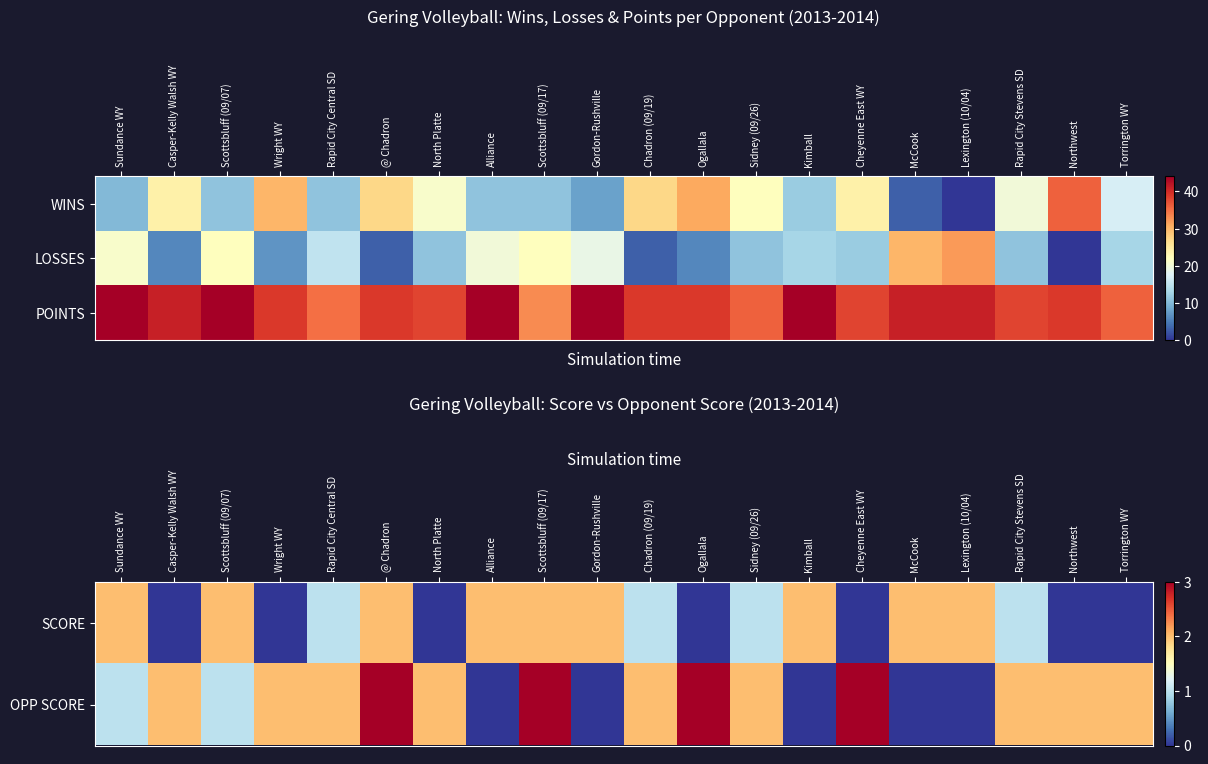

Between Scottsbluff (09/17) and Casper-Kelly Walsh WY, which is larger?

Scottsbluff (09/17)